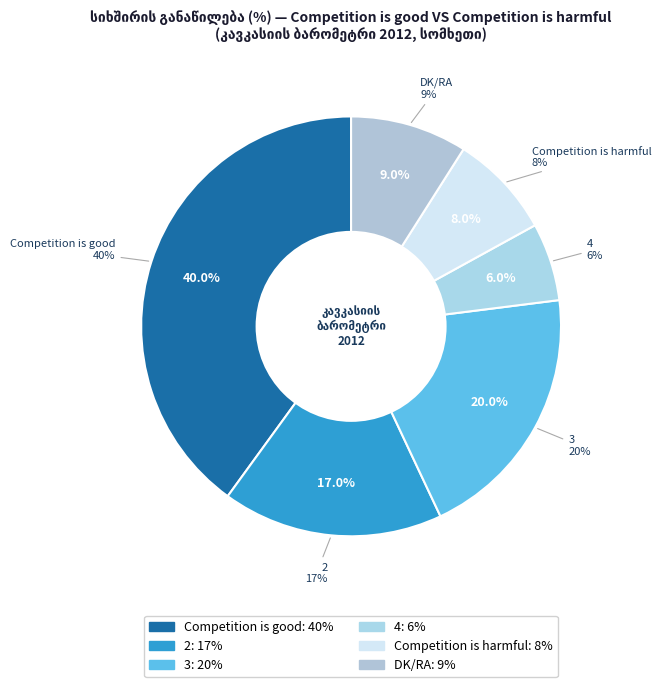

Which has a higher value, 2 or Competition is good?

Competition is good